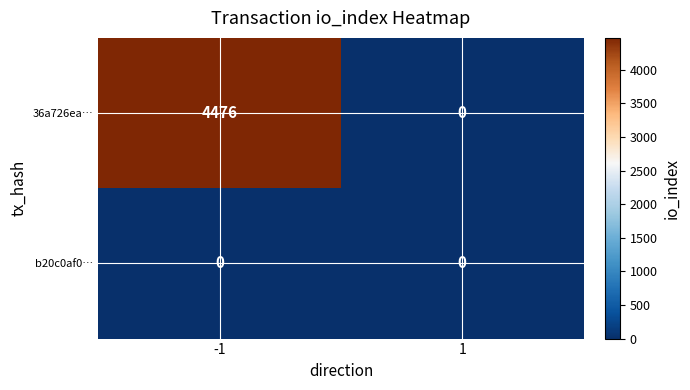

Reading left to right, list all the values displayed in this chart.

36a726ea…: -1=4476	1=0
b20c0af0…: -1=0	1=0